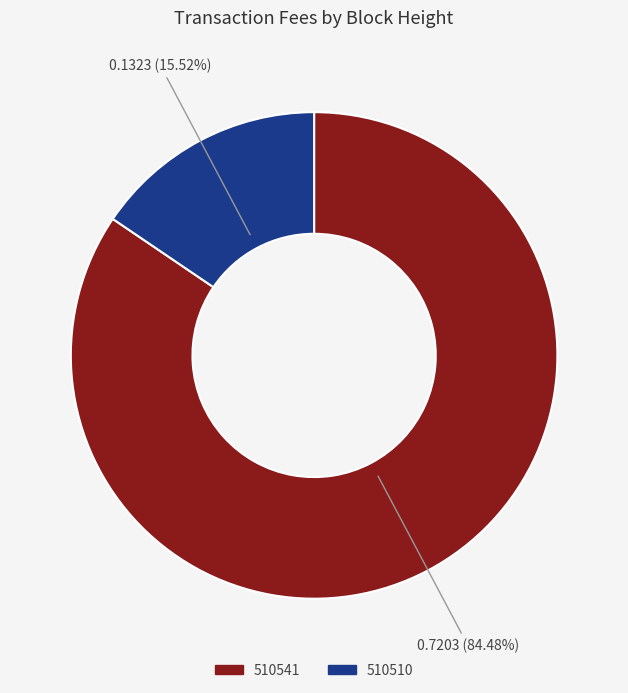

To the nearest percent, what percentage of the pie is 510541?

84%